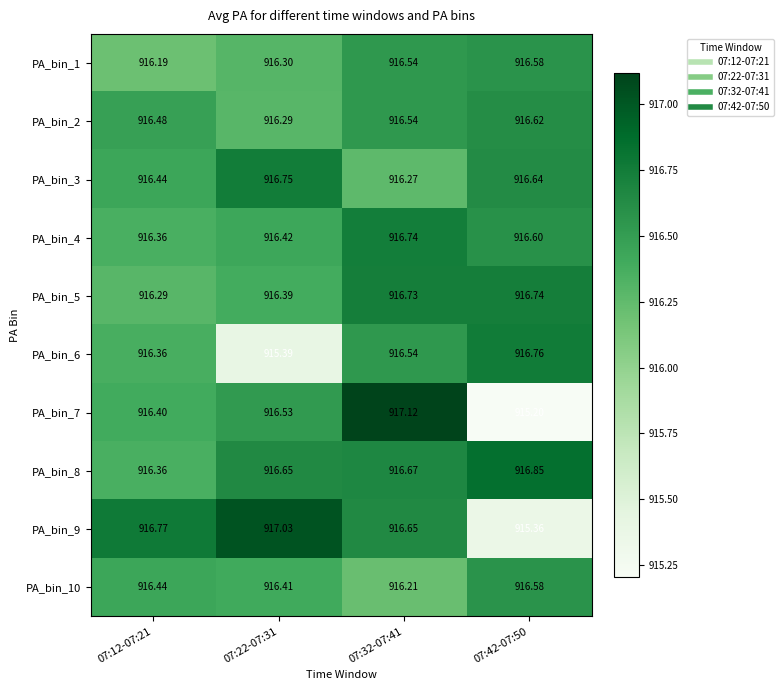

Is the value of PA_bin_9 at 07:42-07:50 greater than the value of PA_bin_5 at 07:22-07:31?

No